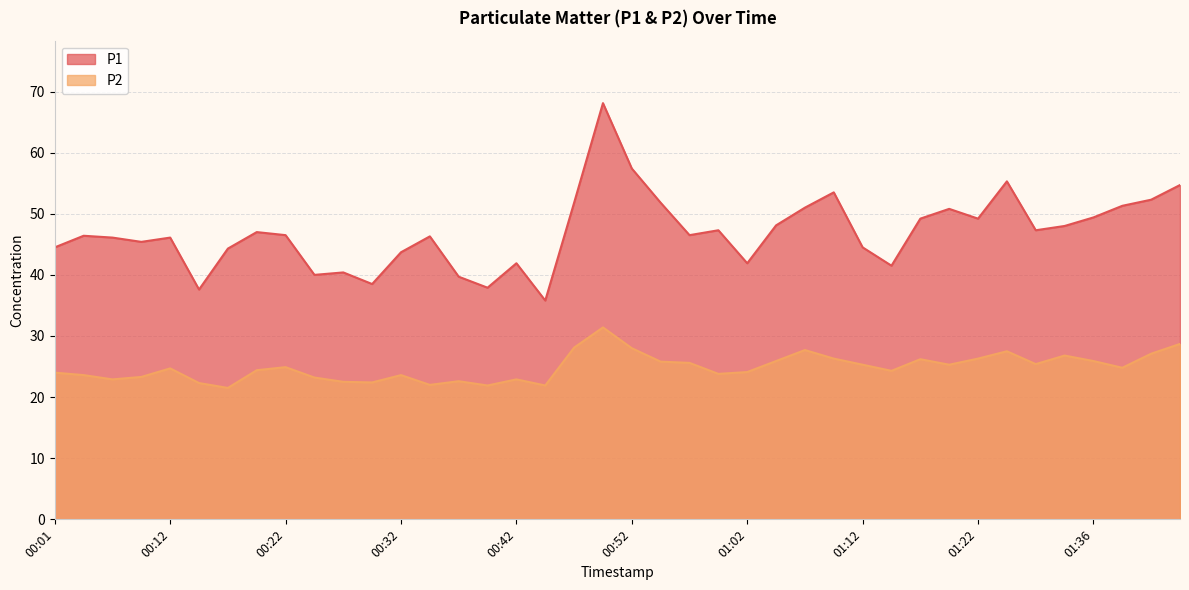

What is the label of the 35th point from the right?

00:14